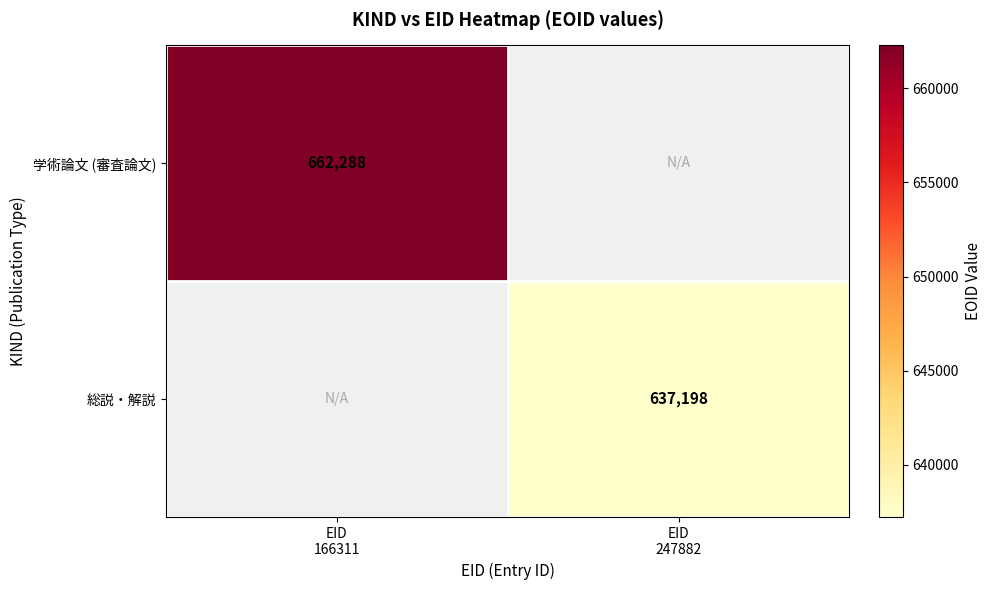

List the labels in order of 総説・解説 value, largest first.

EID 166311, EID 247882